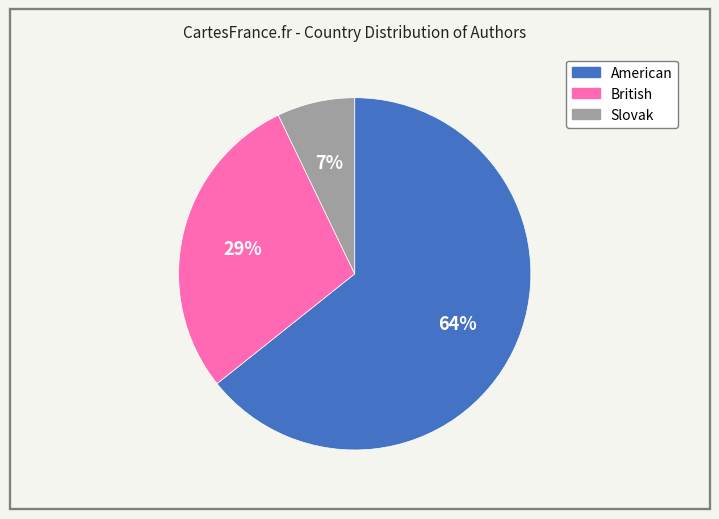

To the nearest percent, what is the difference between the largest and smallest slice percentages?

57%